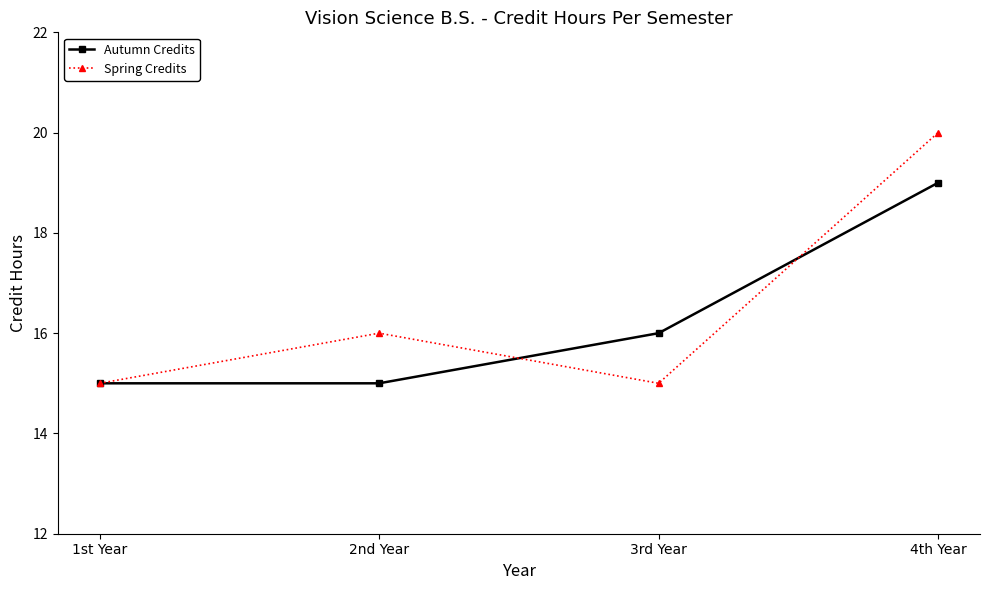

Which series has the largest range (max minus min)?

Spring Credits